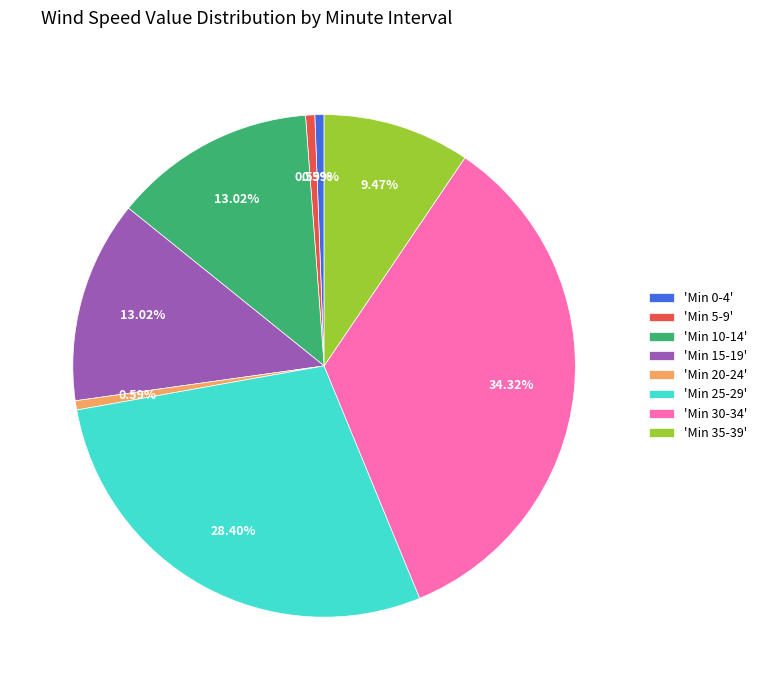

How many slices are in this pie chart?

8